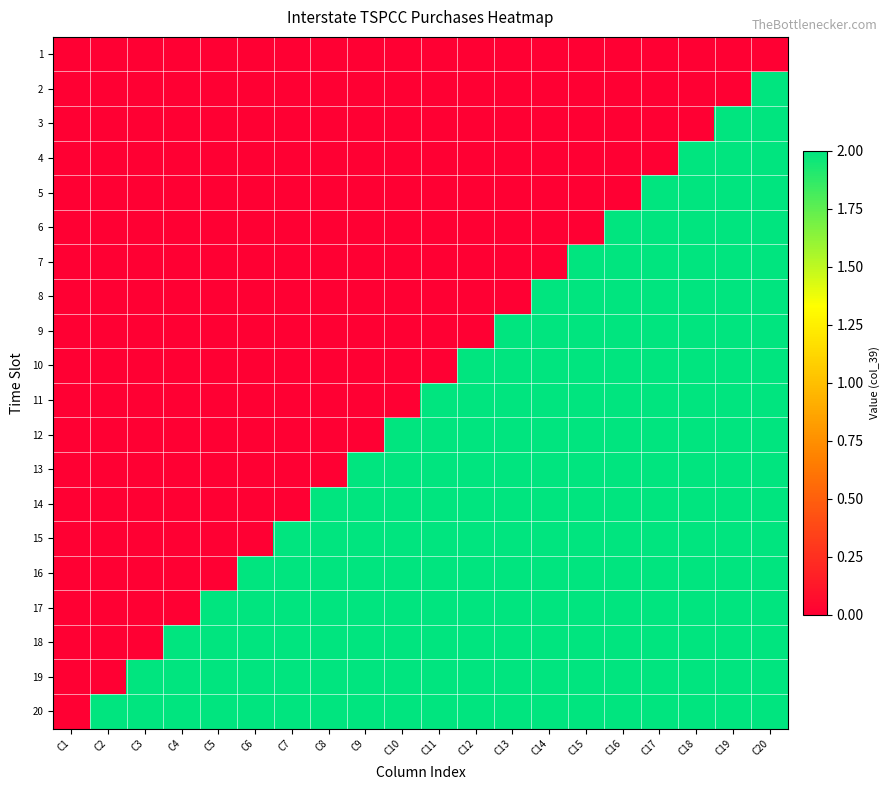

List the series in order of their peak value, highest first.

2, 3, 4, 5, 6, 7, 8, 9, 10, 11, 12, 13, 14, 15, 16, 17, 18, 19, 20, 1